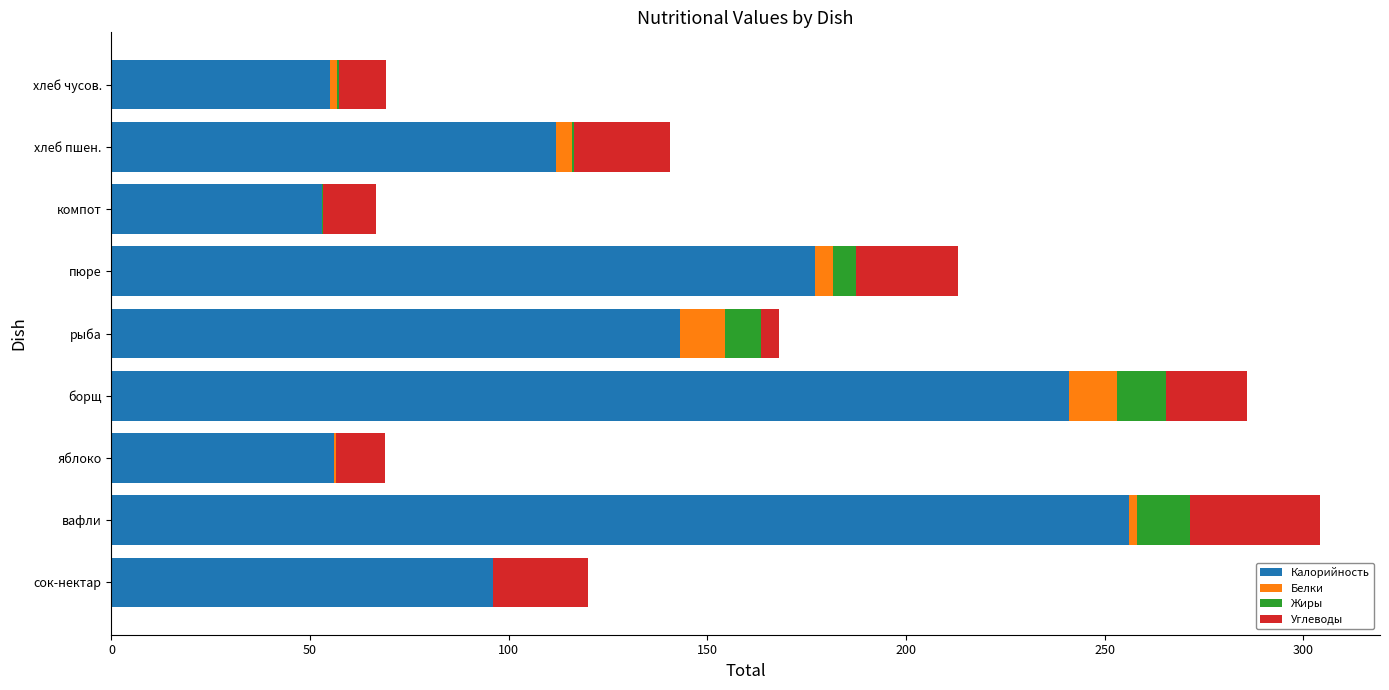

At which label does Калорийность reach its peak?

вафли